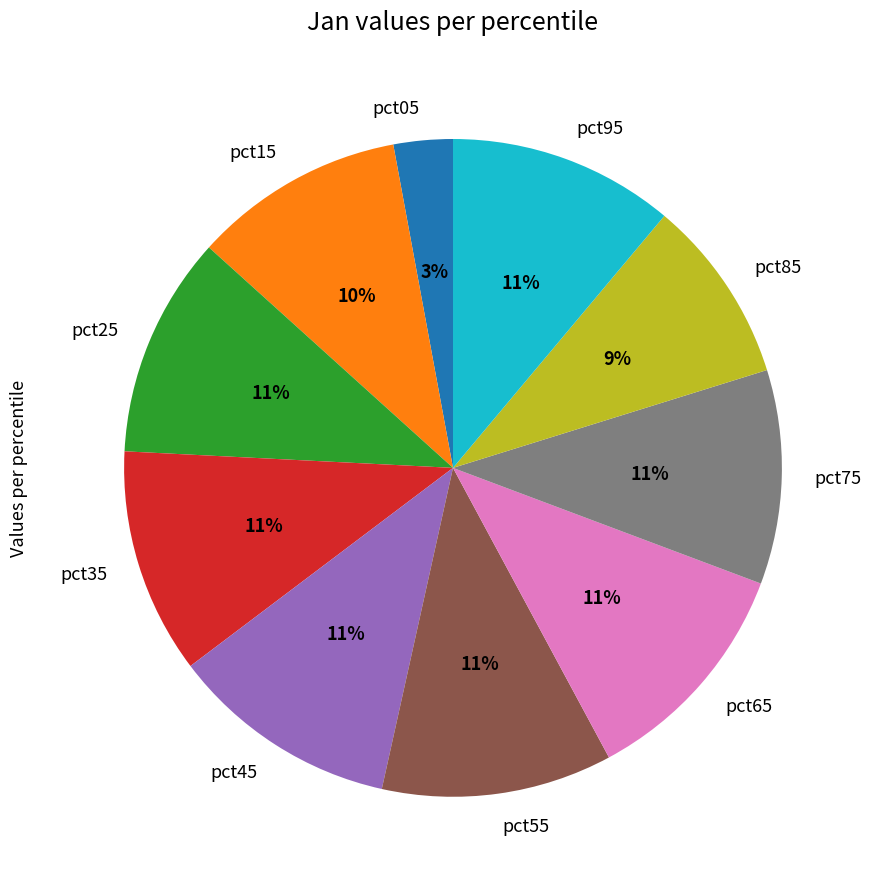

What percentage is the pct85 slice, to the nearest percent?

9%